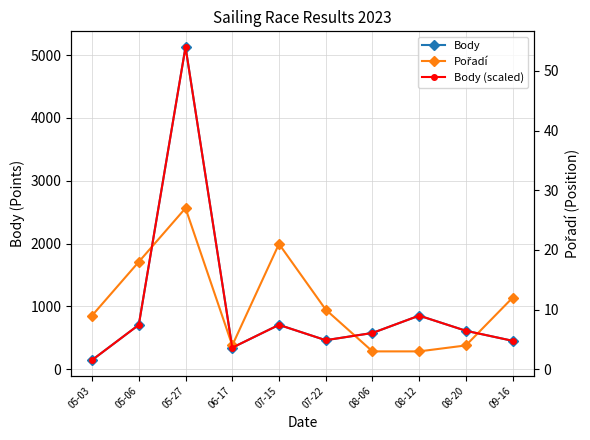

Which series has the largest total across all categories?

Body